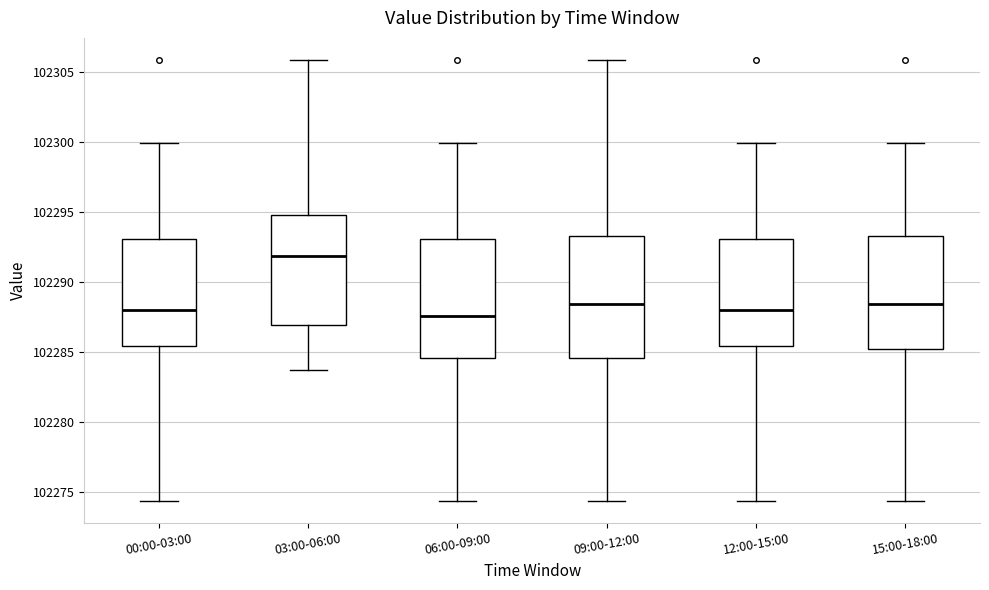

Where is the upper edge of the box for 15:00-18:00 on the y-axis? The values are not printed on the chart, so give them approximately, as read against the axis.

102293.5